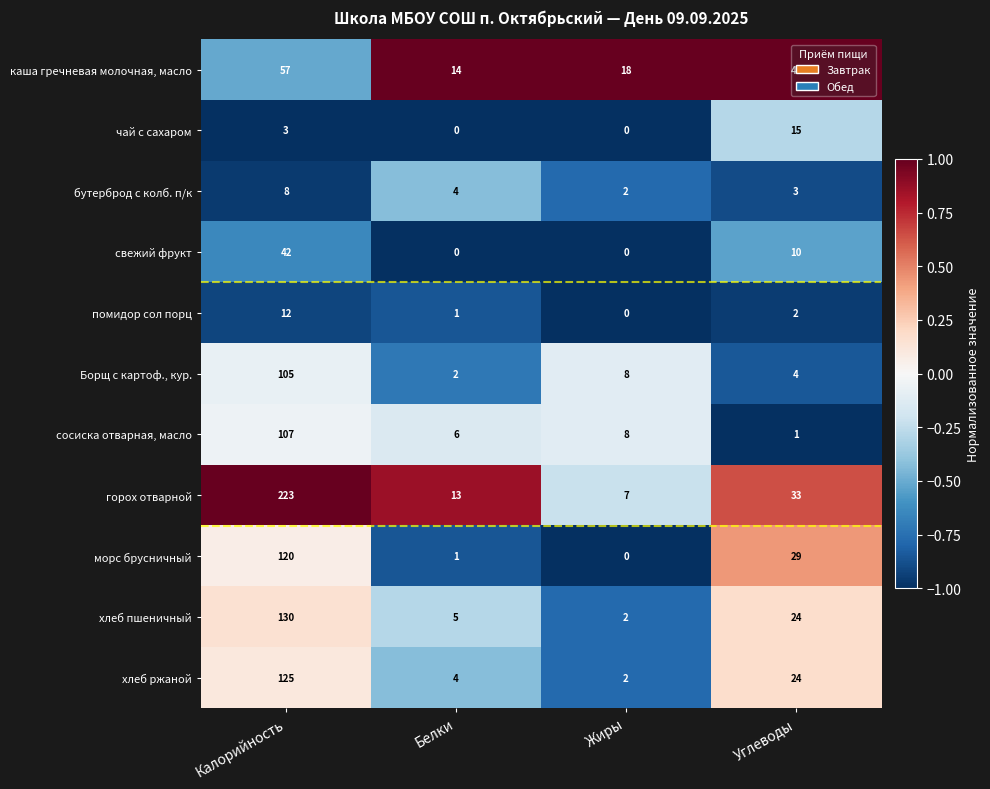

Is the value of горох отварной at Жиры greater than the value of каша гречневая молочная, масло at Жиры?

No